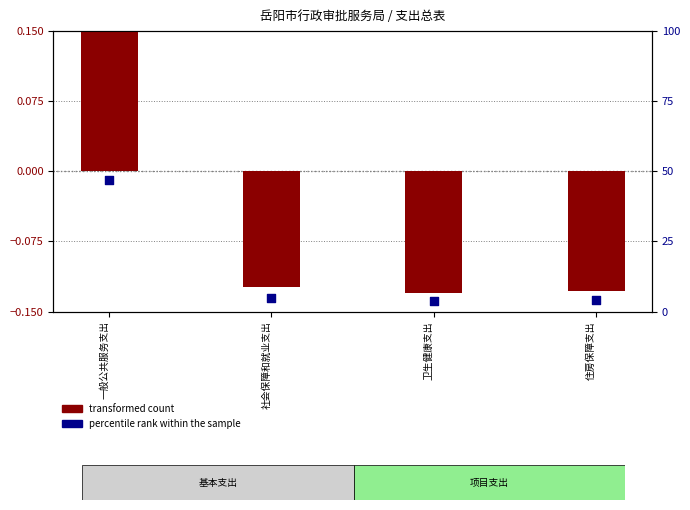

Which series has the largest Y range (max minus min)?

percentile rank within the sample